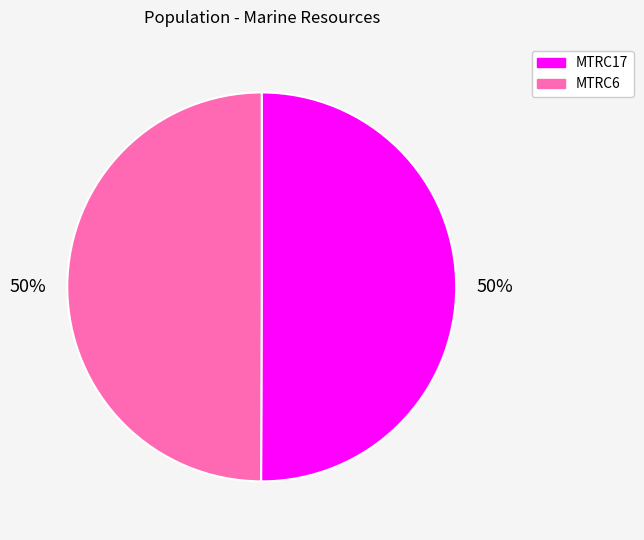

How many slices are in this pie chart?

2